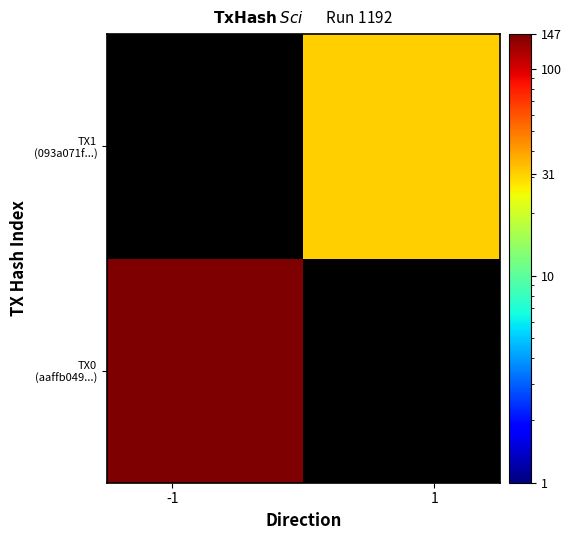

At how many categories does at least one series exceed 83?

1